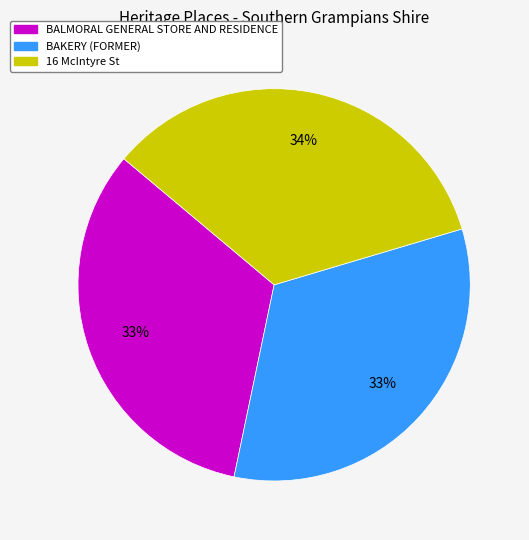

How many segments does this pie chart have?

3